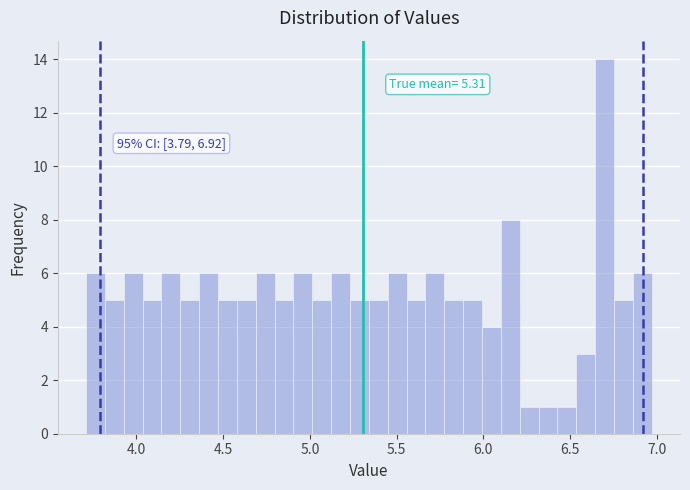

Read against the x-axis, roughly where is the centre of the tallest bar?

6.70